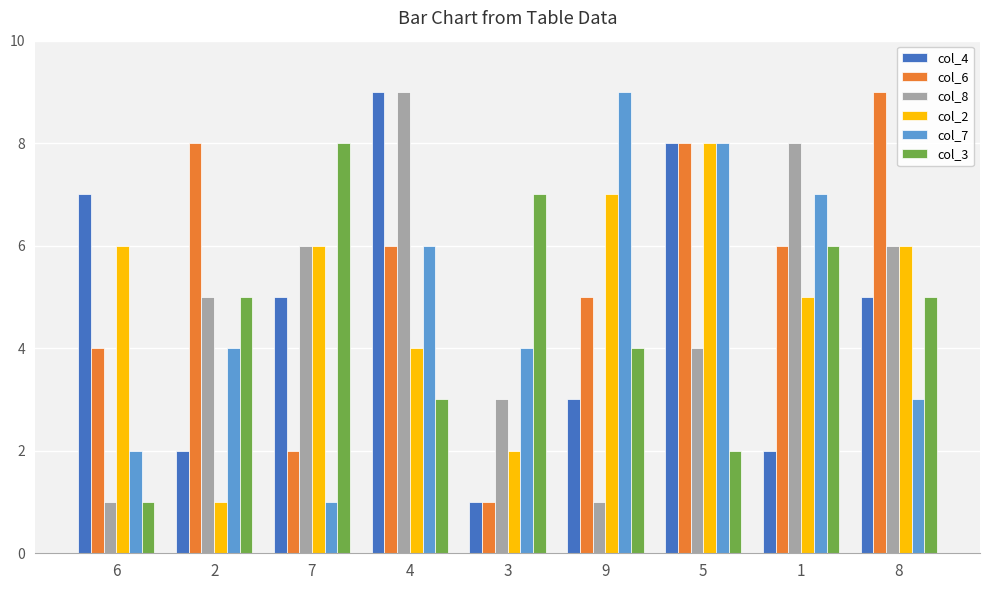

Reading right to left, list all the values displayed in this chart.

col_4: 8=5	1=2	5=8	9=3	3=1	4=9	7=5	2=2	6=7
col_6: 8=9	1=6	5=8	9=5	3=1	4=6	7=2	2=8	6=4
col_8: 8=6	1=8	5=4	9=1	3=3	4=9	7=6	2=5	6=1
col_2: 8=6	1=5	5=8	9=7	3=2	4=4	7=6	2=1	6=6
col_7: 8=3	1=7	5=8	9=9	3=4	4=6	7=1	2=4	6=2
col_3: 8=5	1=6	5=2	9=4	3=7	4=3	7=8	2=5	6=1